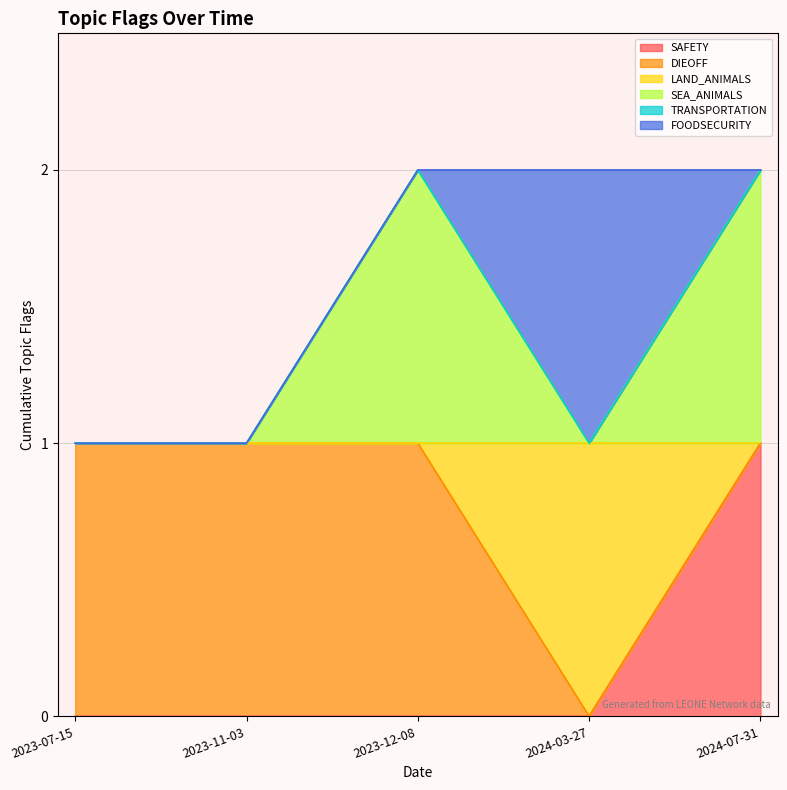

Count the FOODSECURITY values in the range 0 to 1.

5